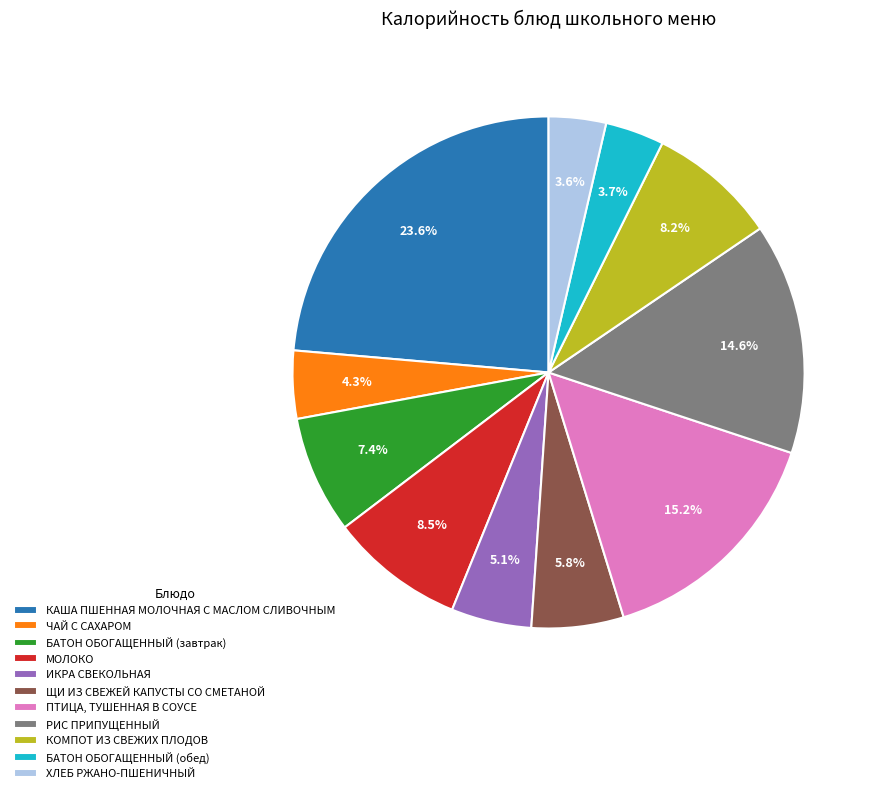

To the nearest percent, what is the difference between the ЧАЙ С САХАРОМ and РИС ПРИПУЩЕННЫЙ slice percentages?

10%